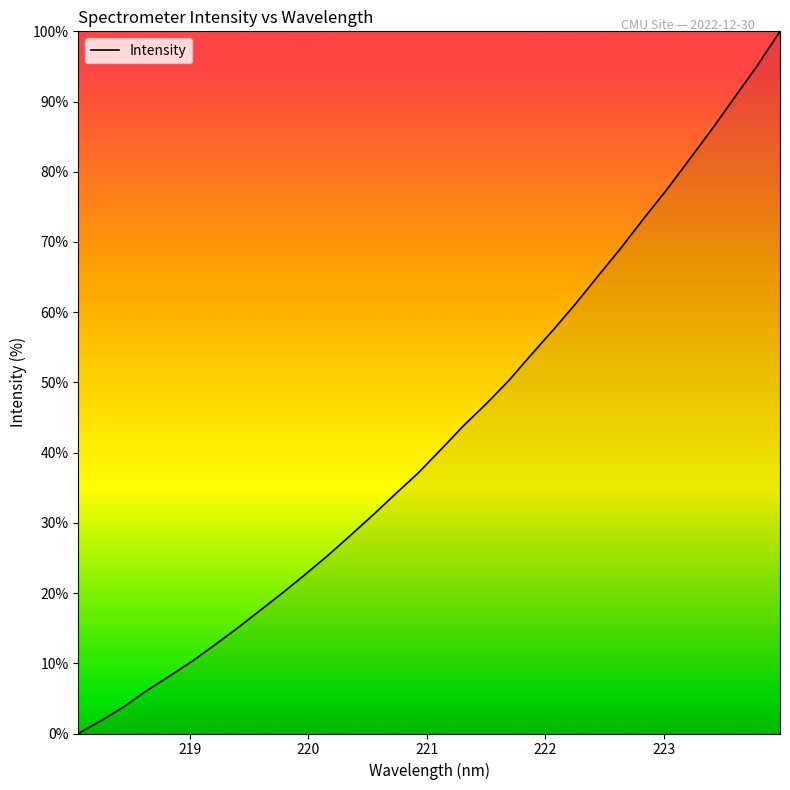

Reading left to right, list all the values displayed in this chart.

0.0	1.8	3.8	6.1	8.1	10.2	12.6	15.0	17.5	20.0	22.6	25.3	28.2	31.1	34.1	37.1	40.4	43.8	46.9	50.2	54.0	57.6	61.4	65.3	69.3	73.5	77.5	81.8	86.1	90.6	95.1	100.0